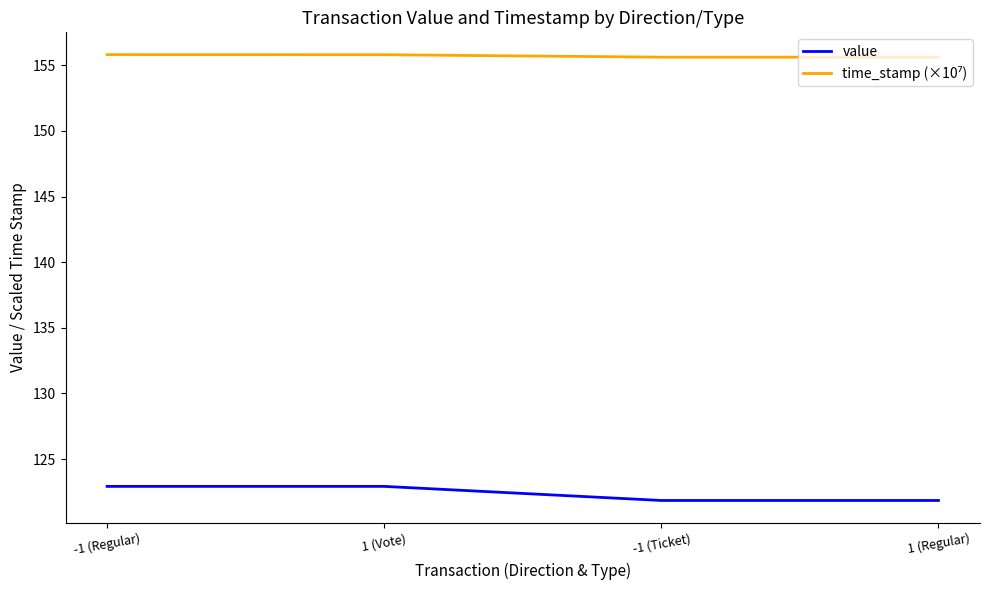

Count the number of data series in this chart.

2